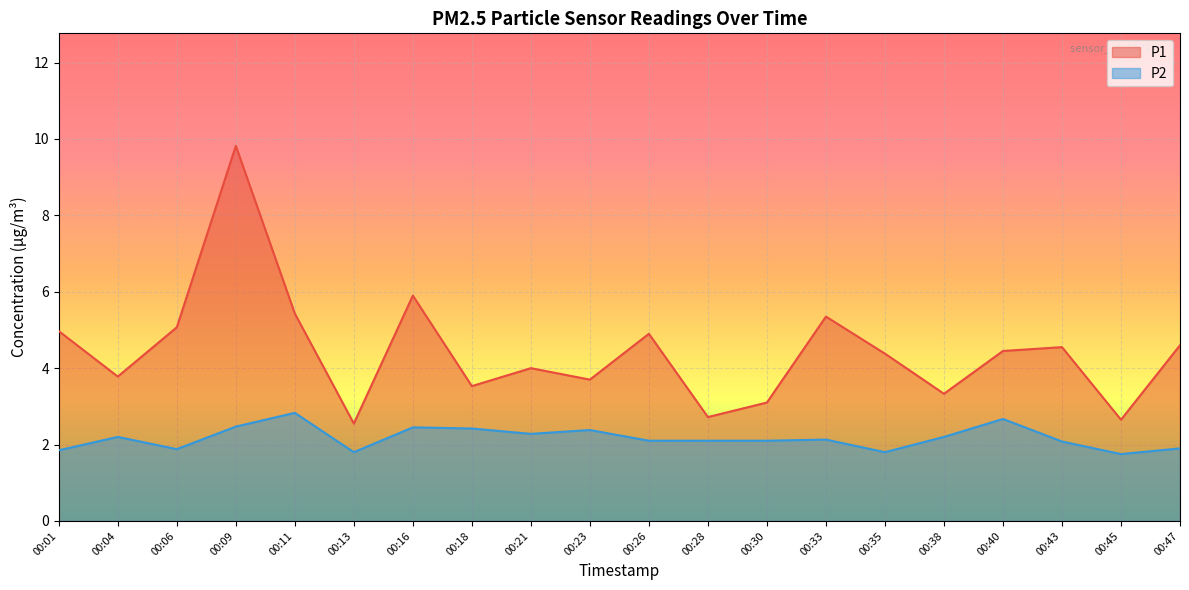

True or false: P1 has a value of 3.7 at 00:23.

True